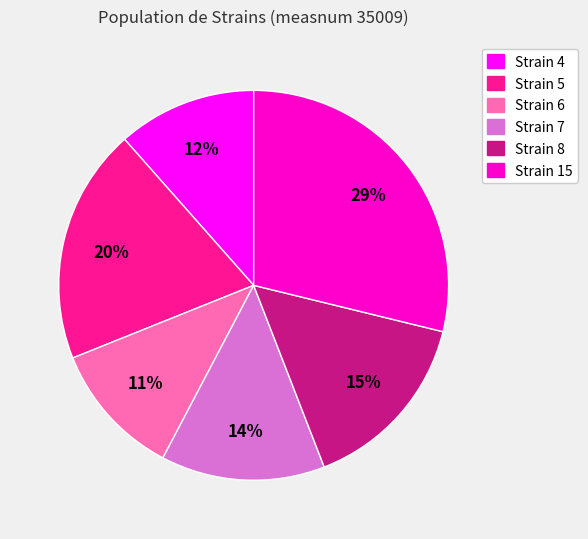

Which has a higher value, Strain 15 or Strain 6?

Strain 15